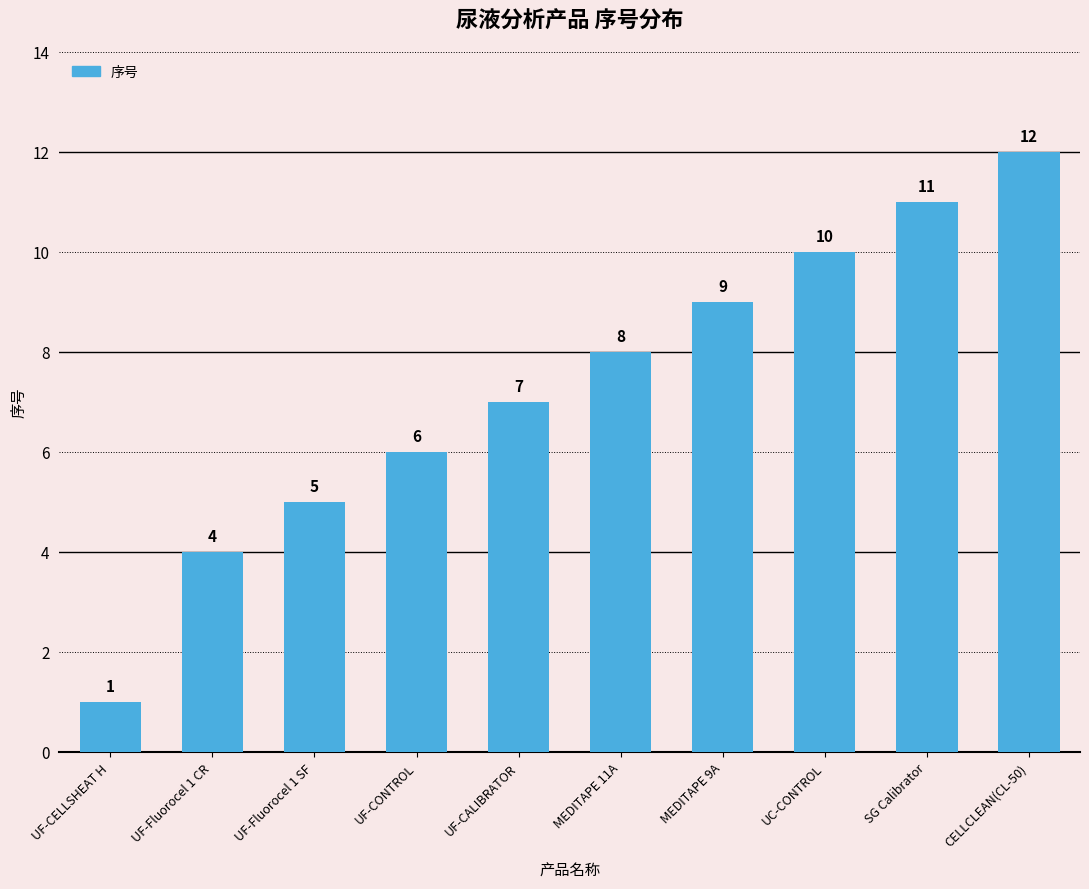

What is the difference between the maximum and minimum values?

11